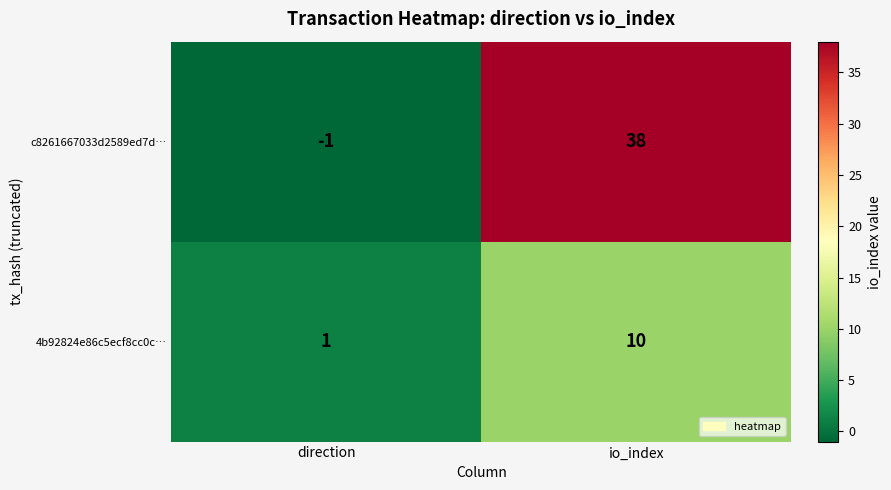

List the labels in order of c8261667033d2589ed7d… value, largest first.

io_index, direction